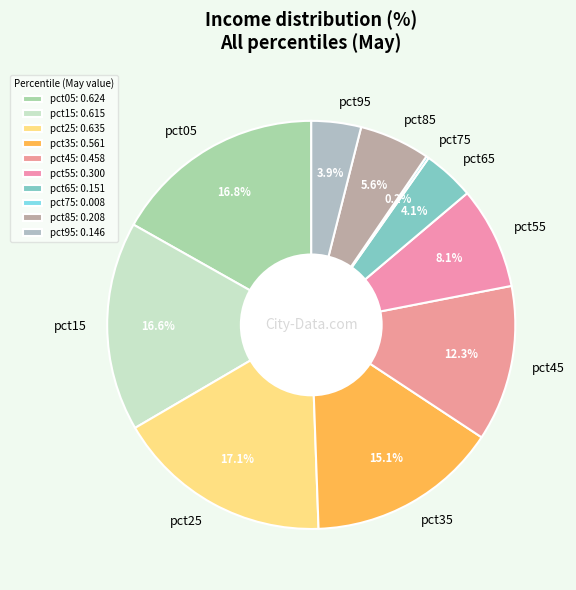

Does any single category account for the majority?

No